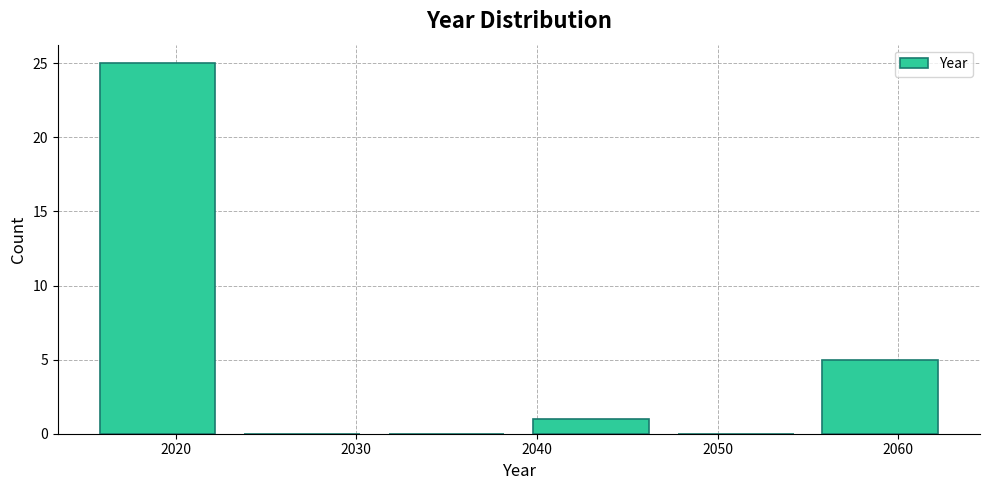

How tall is the bar that spans 2015 to 2023 on the x-axis? The values are not printed on the chart, so give them approximately, as read against the axis.

25